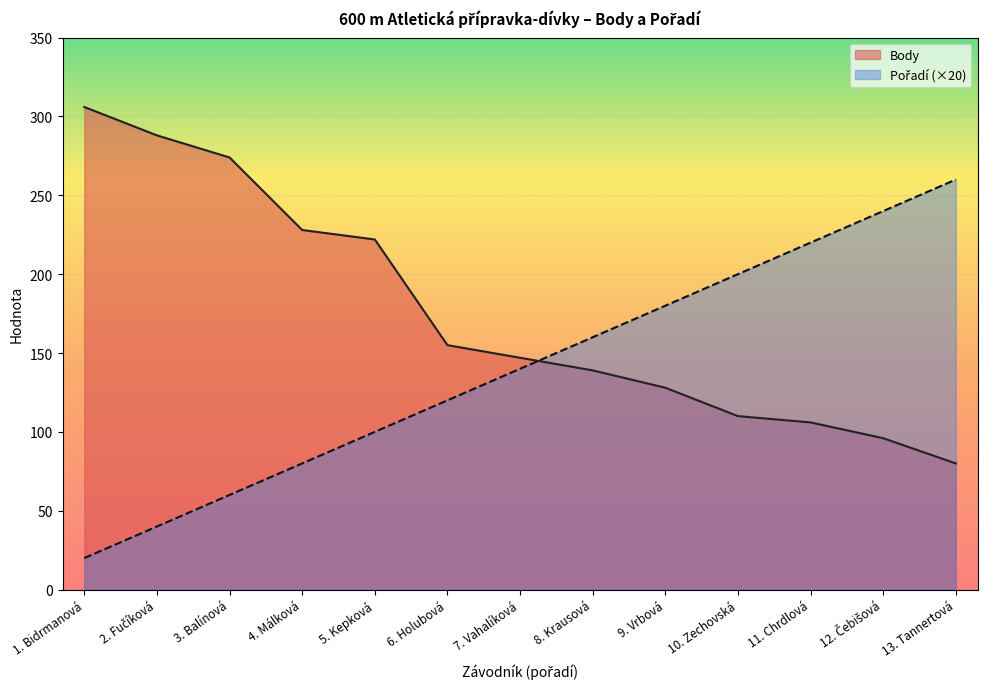

What is the total value across all series at 9. Vrbová?

308